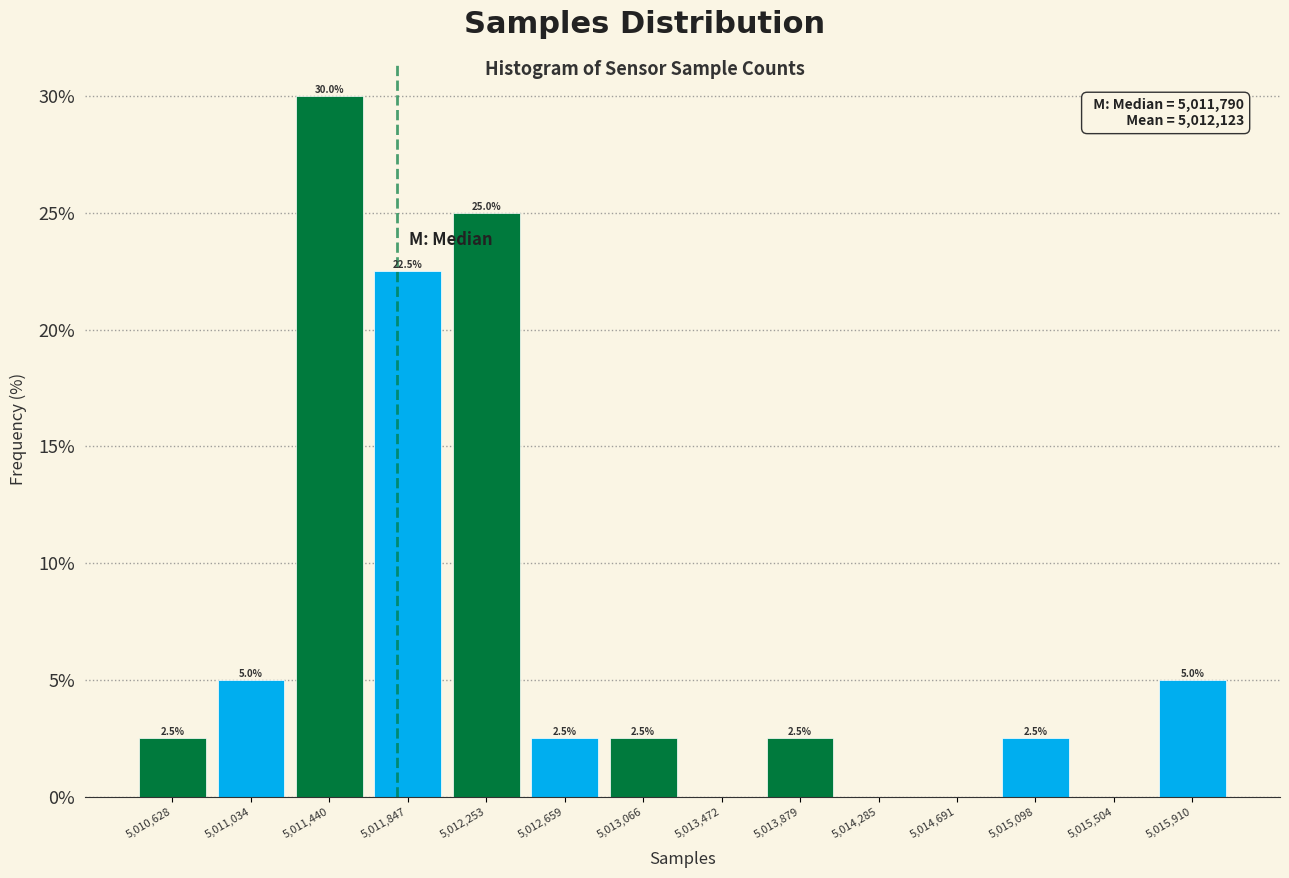

Over which range of the x-axis is the bar tallest?

5011250 to 5011650